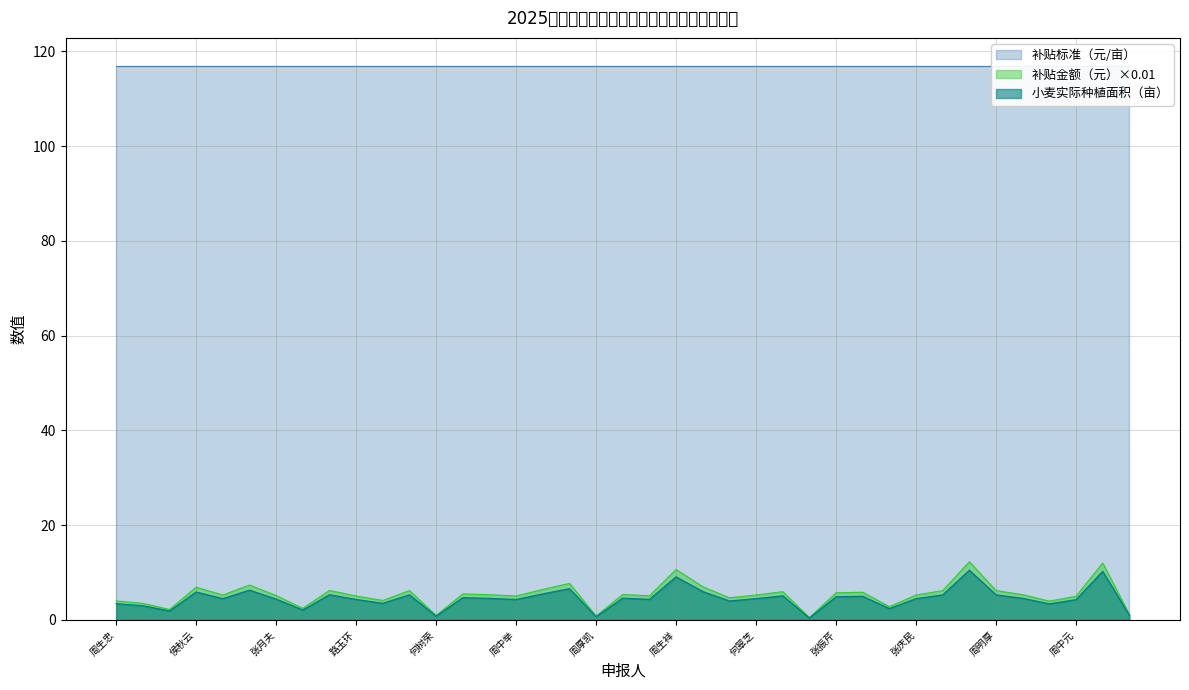

Where is 小麦实际种植面积（亩） nearest to the value 6?

丁廷民